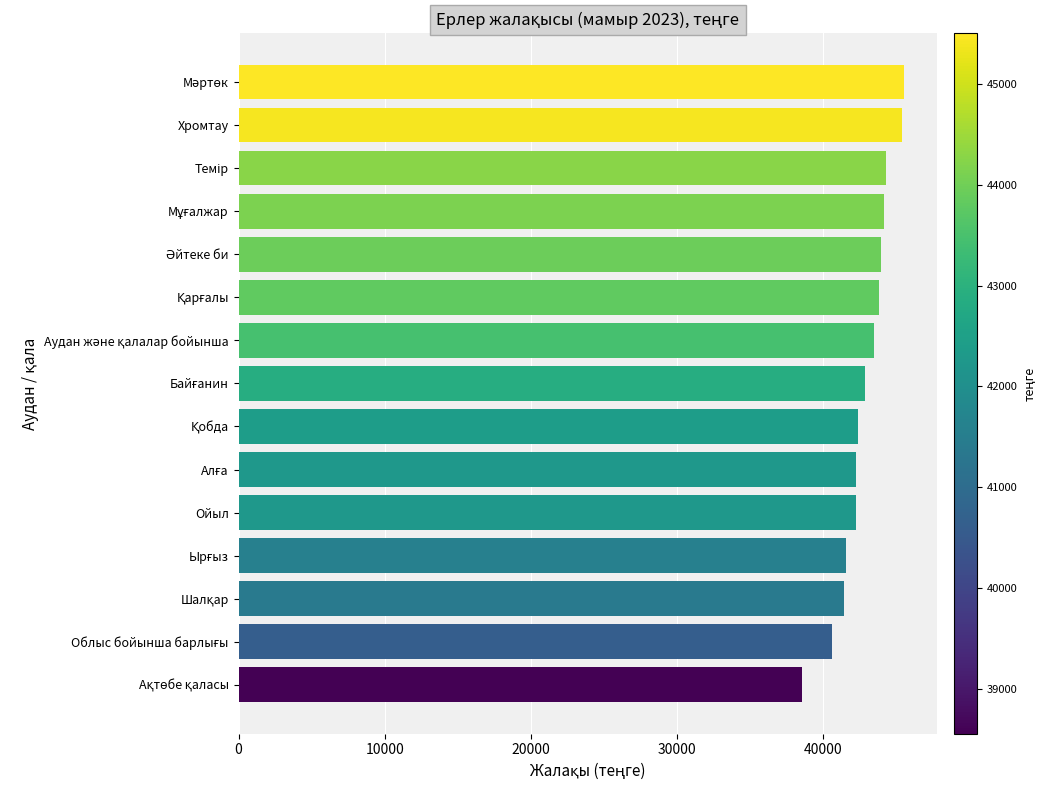

How many bars are there in total?

15